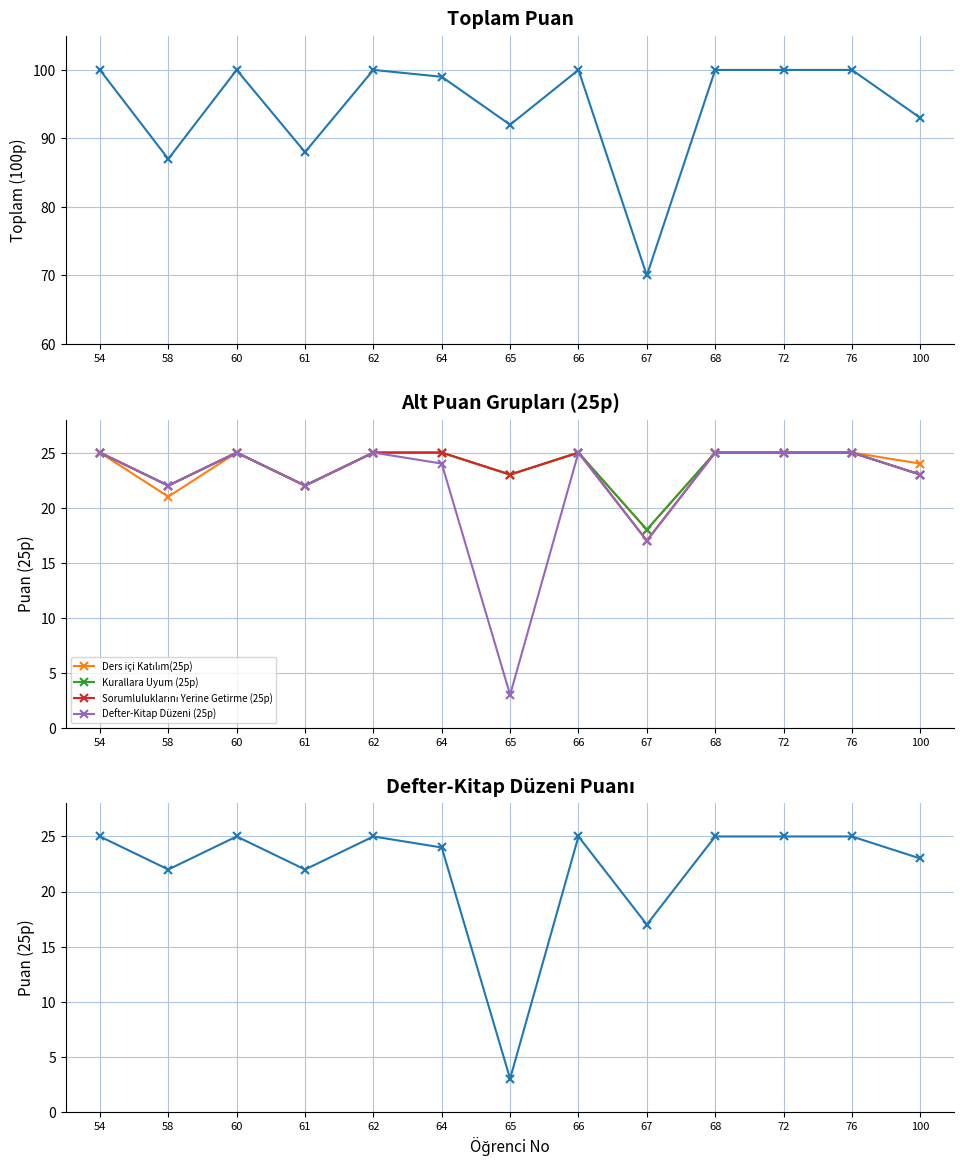

Which label corresponds to the smallest value in the chart?

65